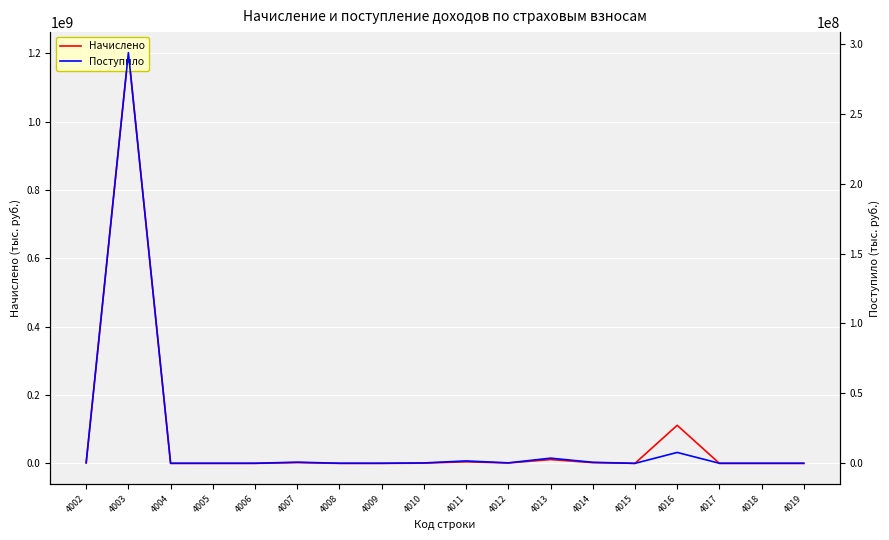

What is the approximate value of Начислено at 4005?

6846